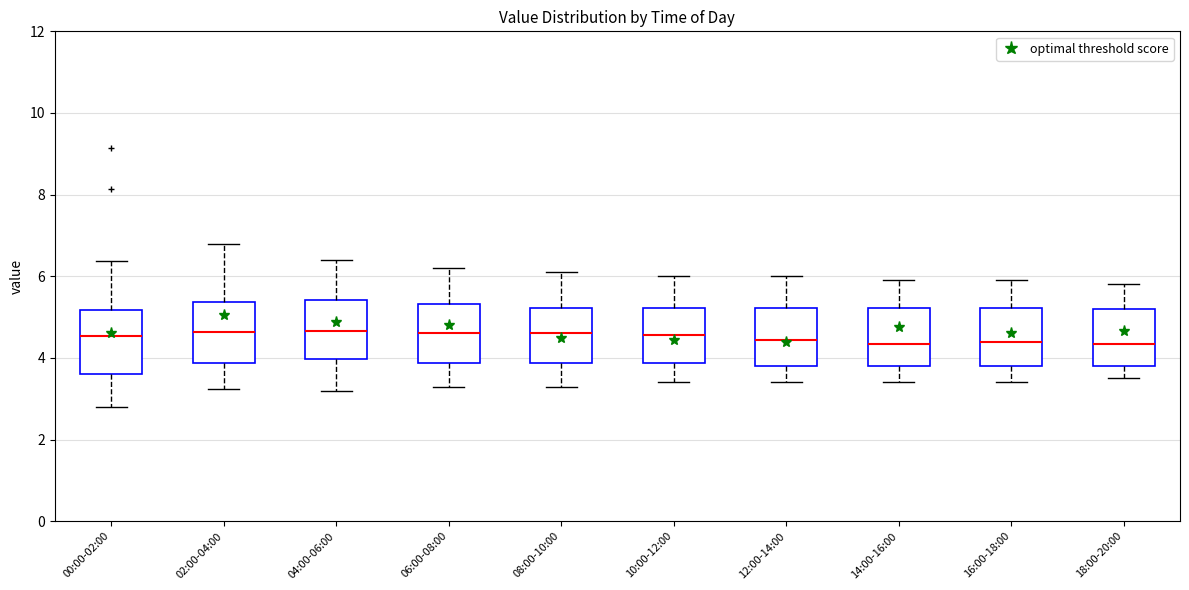

Where is the upper edge of the box for 00:00-02:00 on the y-axis? The values are not printed on the chart, so give them approximately, as read against the axis.

5.2